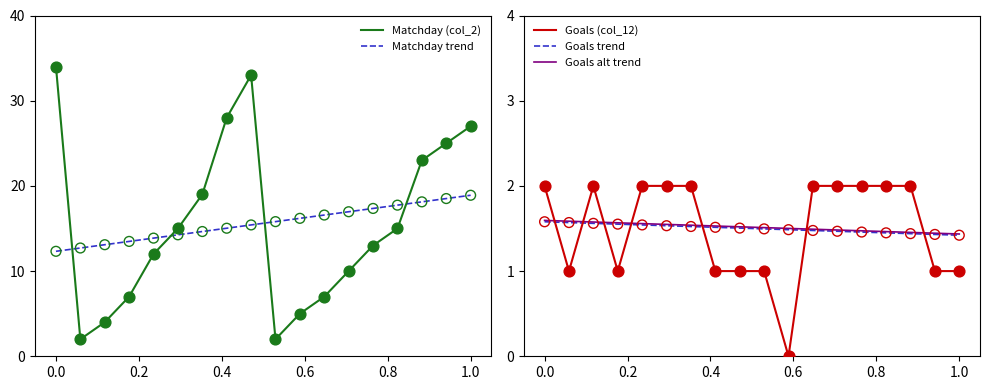

Which series contains the highest Y value?

Matchday (col_2)